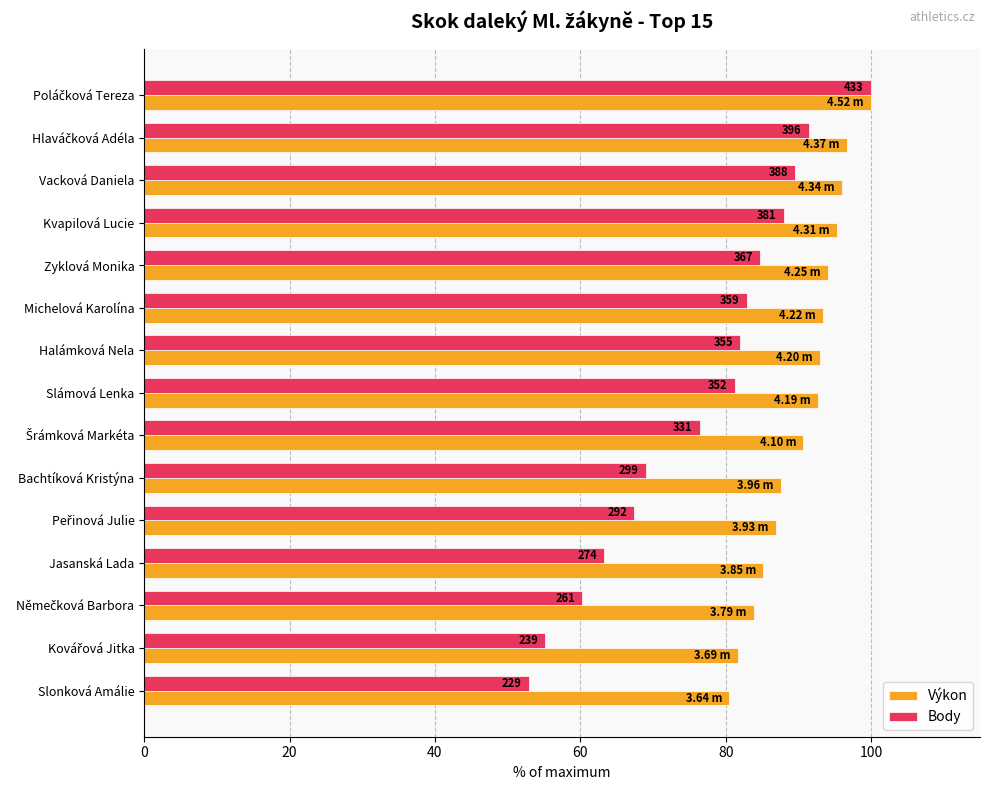

What is the difference between the second highest and second lowest values in the Výkon series?

15.0